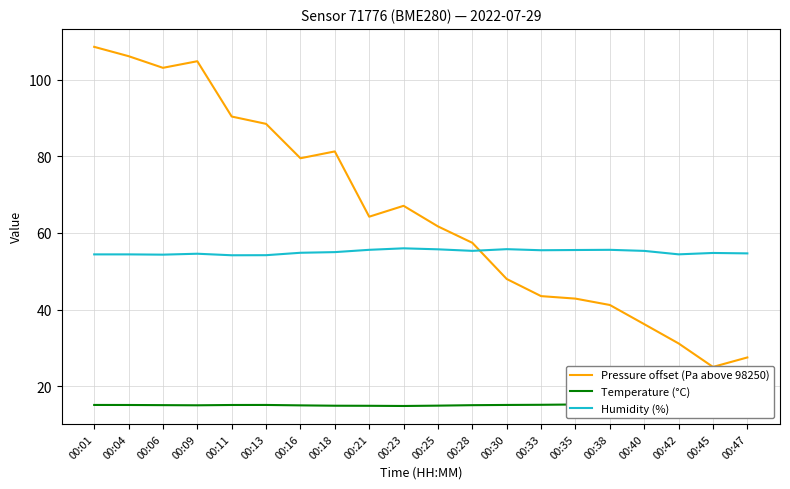

What is the smallest value displayed?

14.9